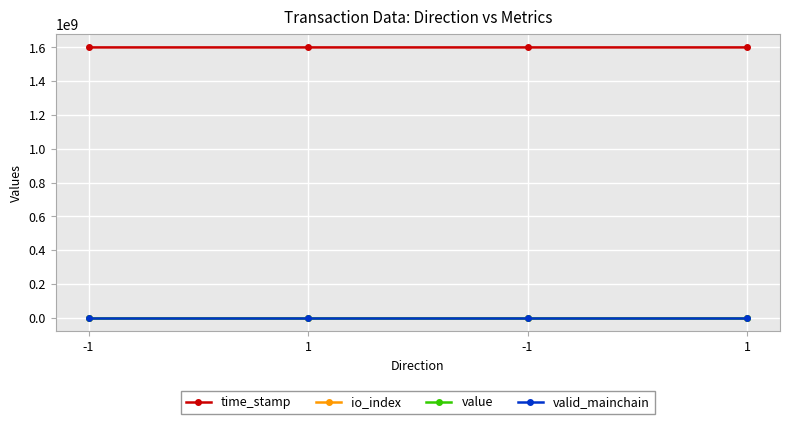

Which label corresponds to the smallest value in the chart?

-1